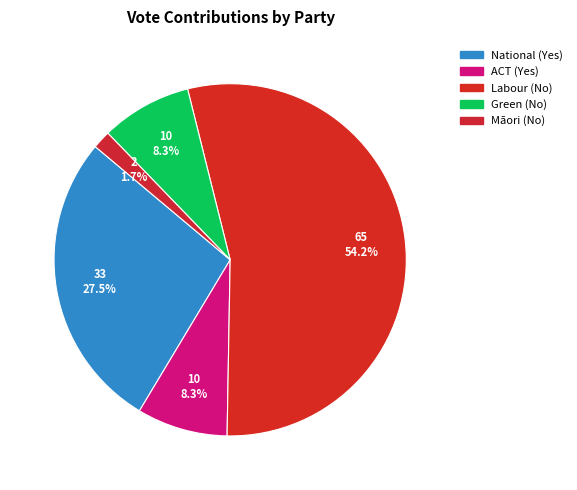

Rank the categories by value from lowest to highest.

Māori (No), ACT (Yes), Green (No), National (Yes), Labour (No)